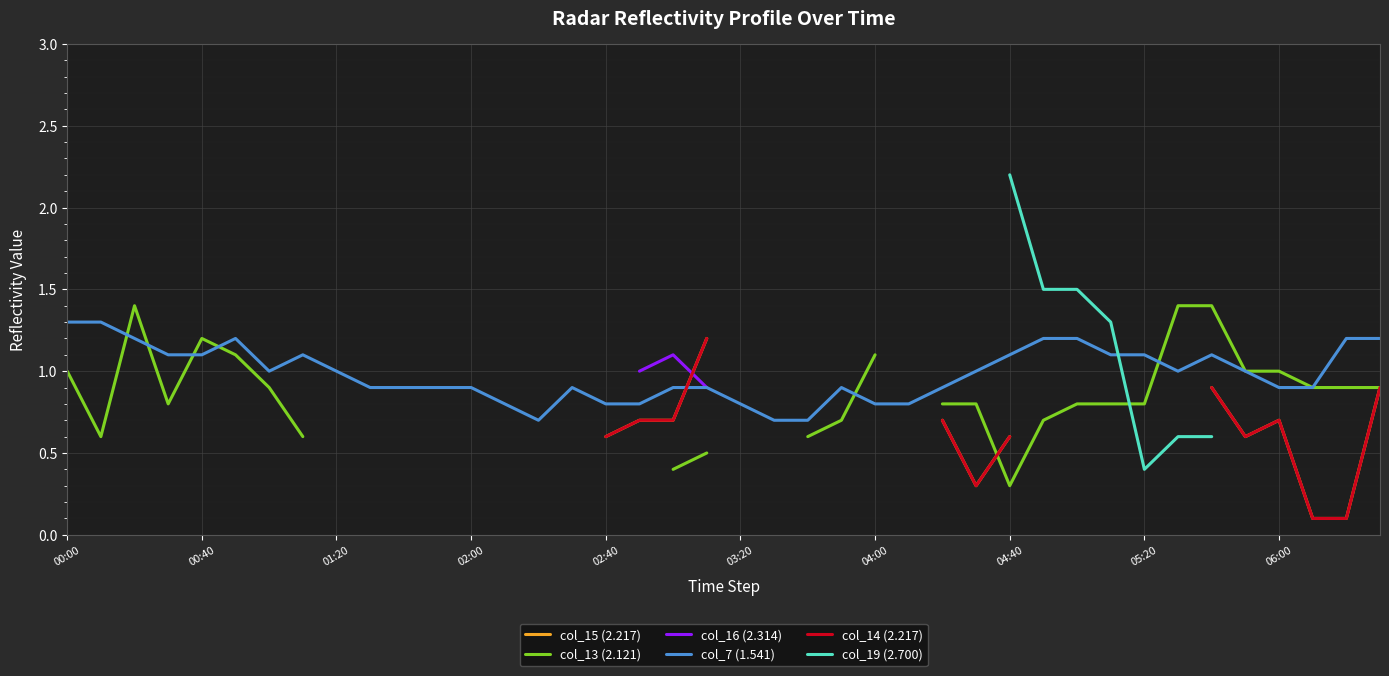

Is it true that col_7 (1.541) equals 1.1 at 04:40?

True